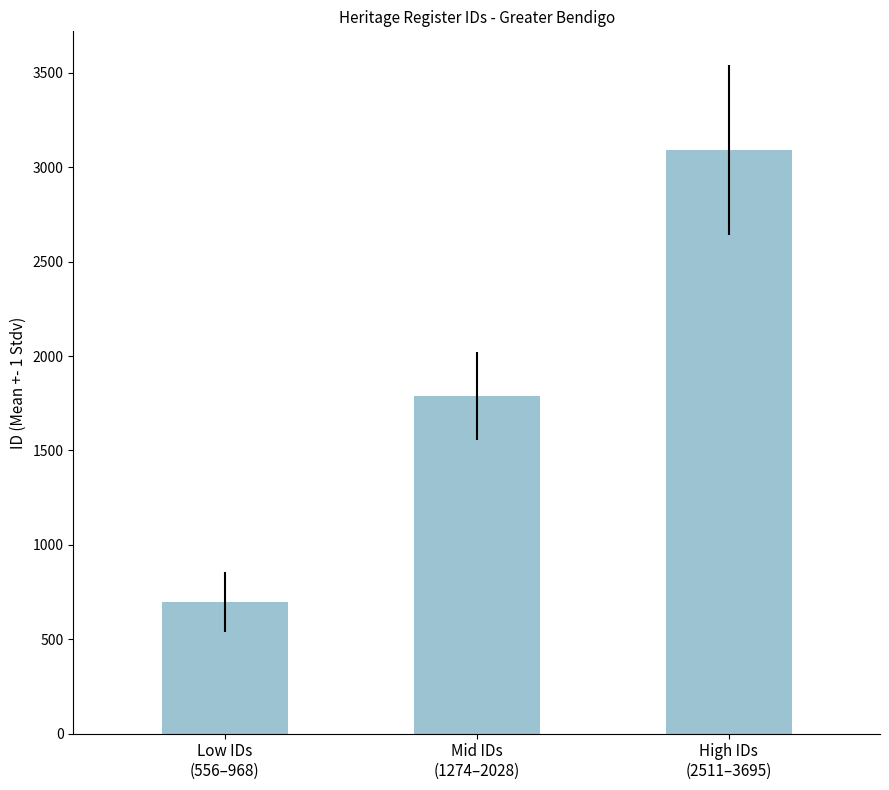

Reading left to right, what are all the values shown in this chart?

699.0	1789.5	3090.5